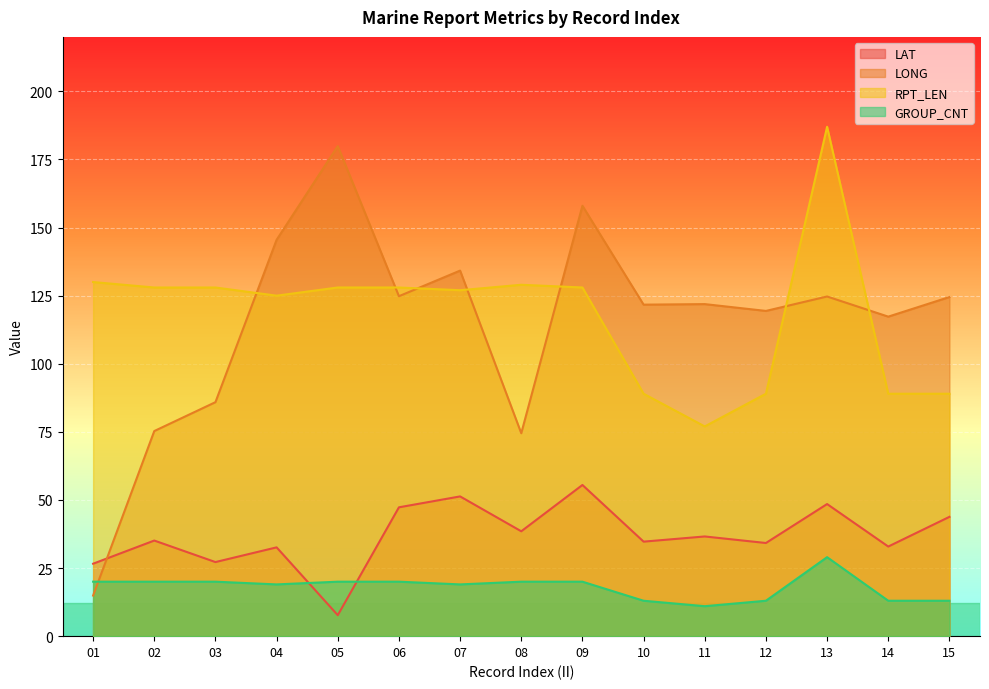

Which category has the lowest value across all series?

05